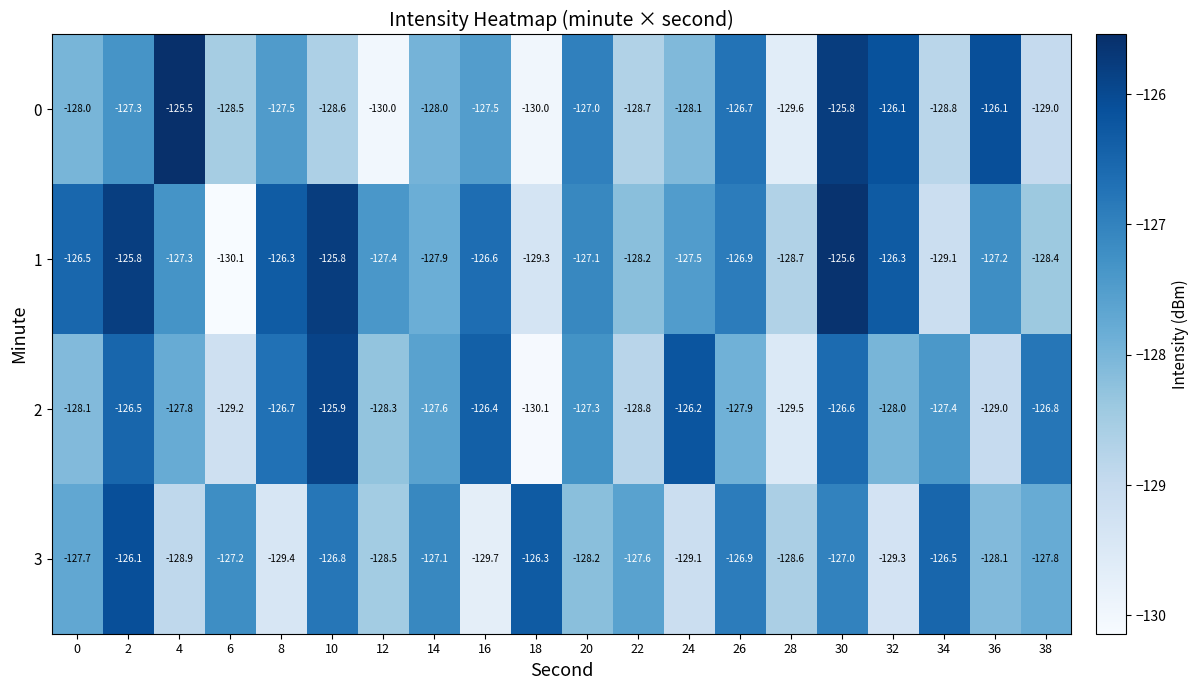

What is the spread (max minus min) of values at 6?

2.9